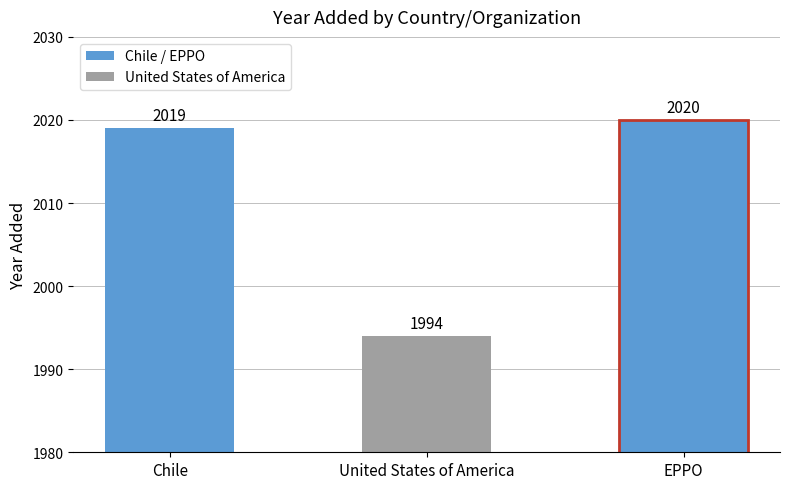

Between EPPO and United States of America, which is larger?

EPPO